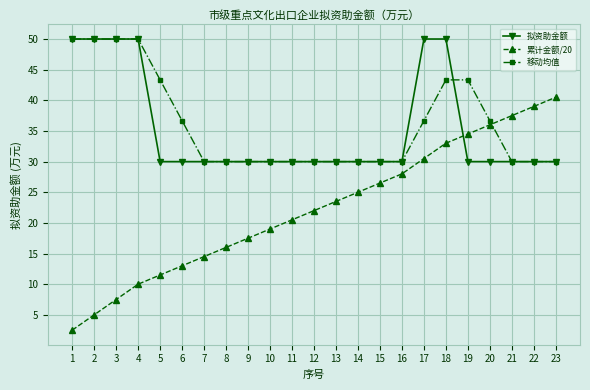

True or false: 累计金额/20 has a value of 47.8 at 19.

False